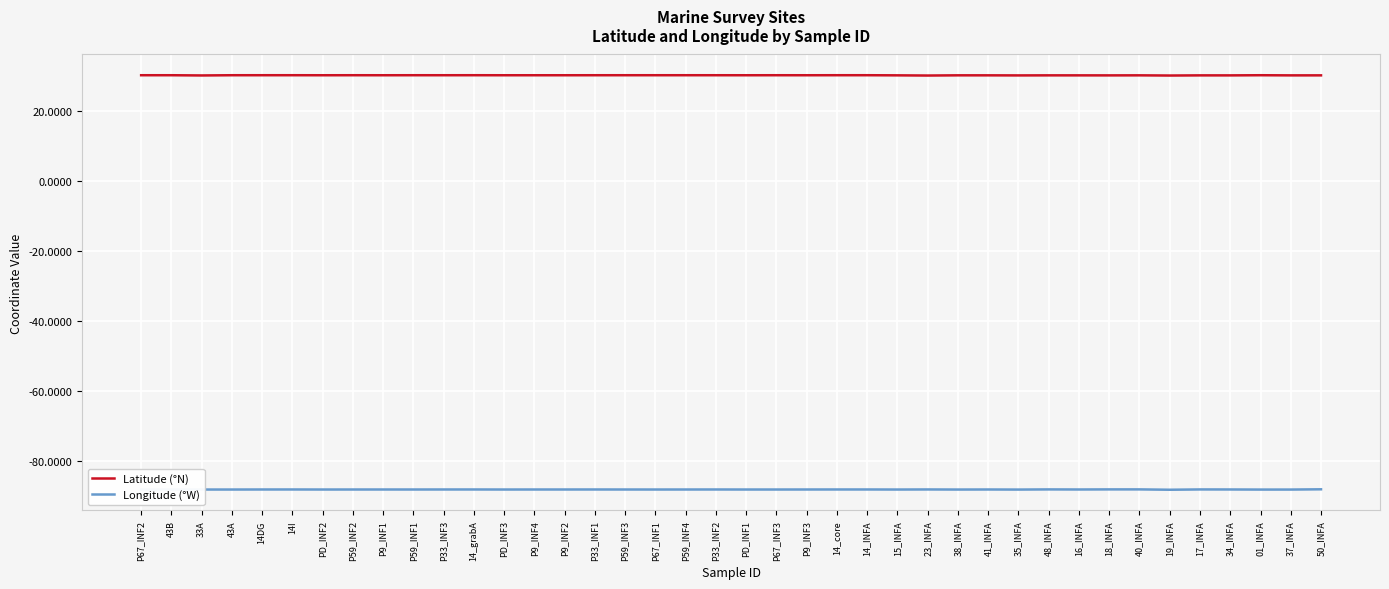

What is the approximate value of Latitude (°N) at 38_INFA?

30.2